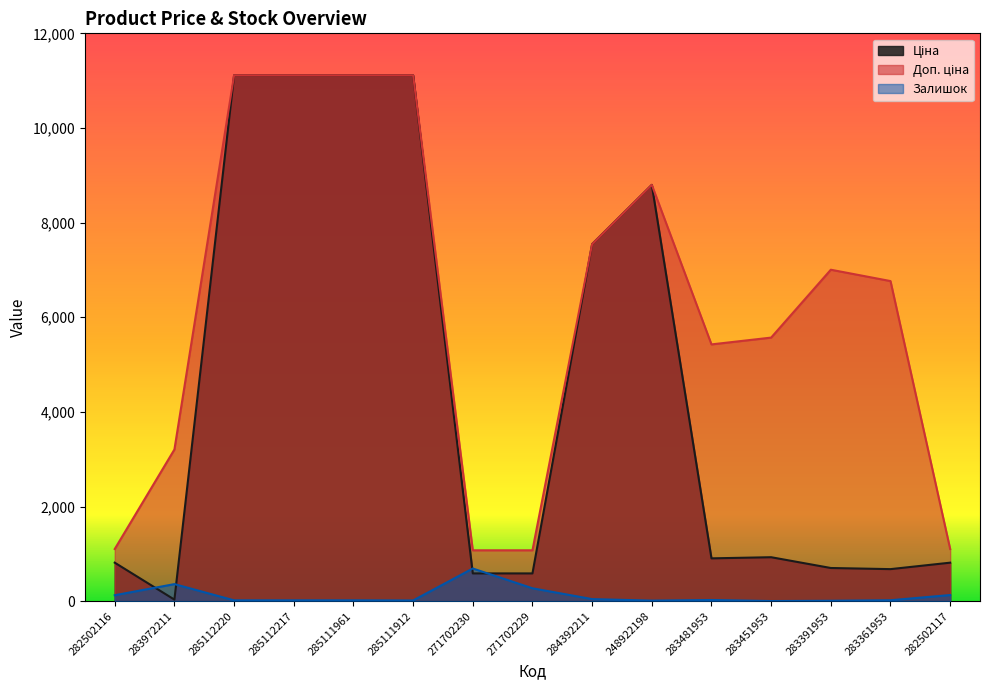

How many interior local valleys does the Залишок series have?

3